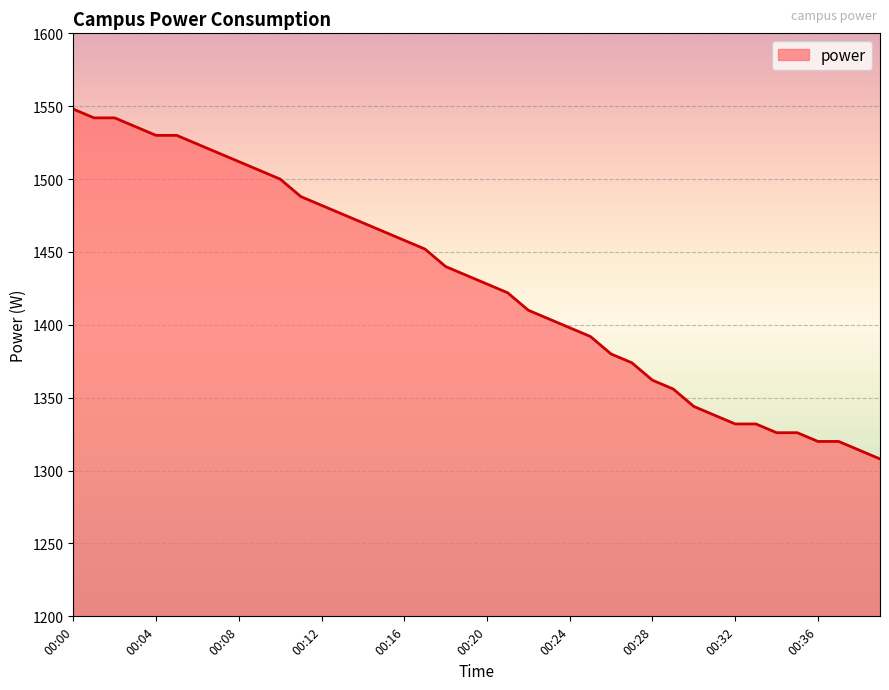

What is the difference between the maximum and minimum values?

240